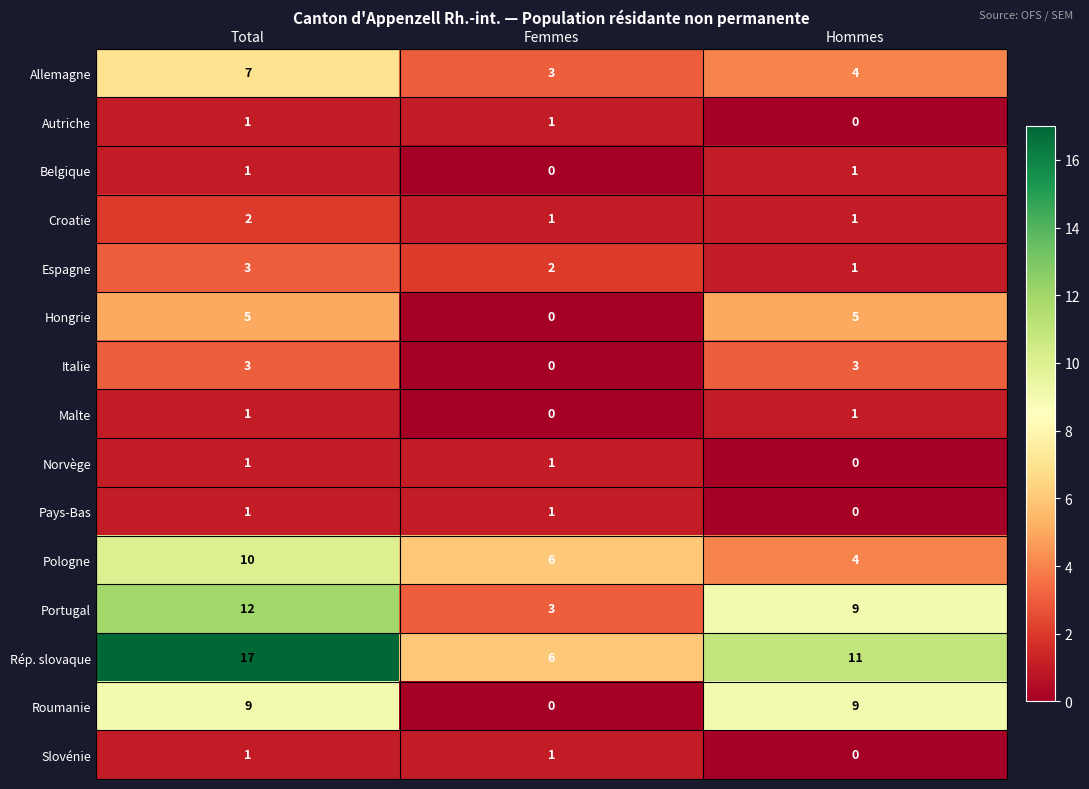

What is the difference between the maximum and second lowest values in the Portugal series?

3